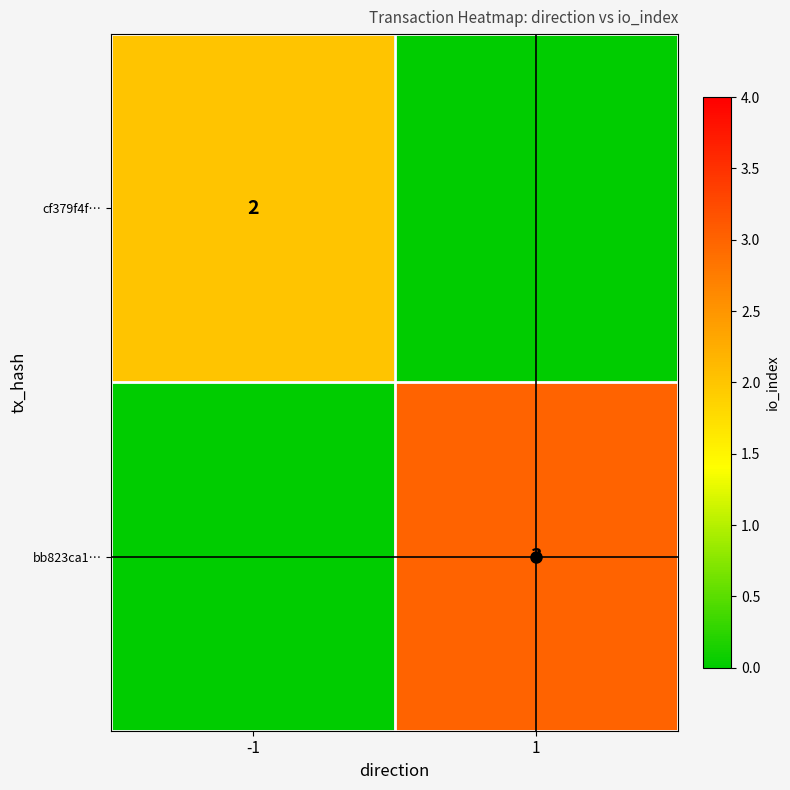

Rank the series by their maximum value, from highest to lowest.

bb823ca1…, cf379f4f…